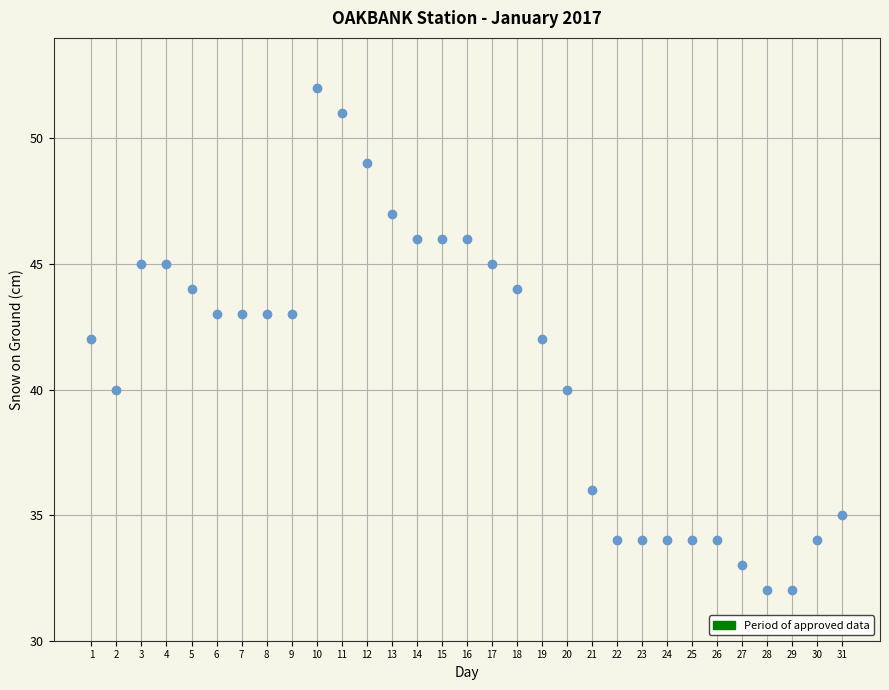

What is the range of X values (max minus min)?

30